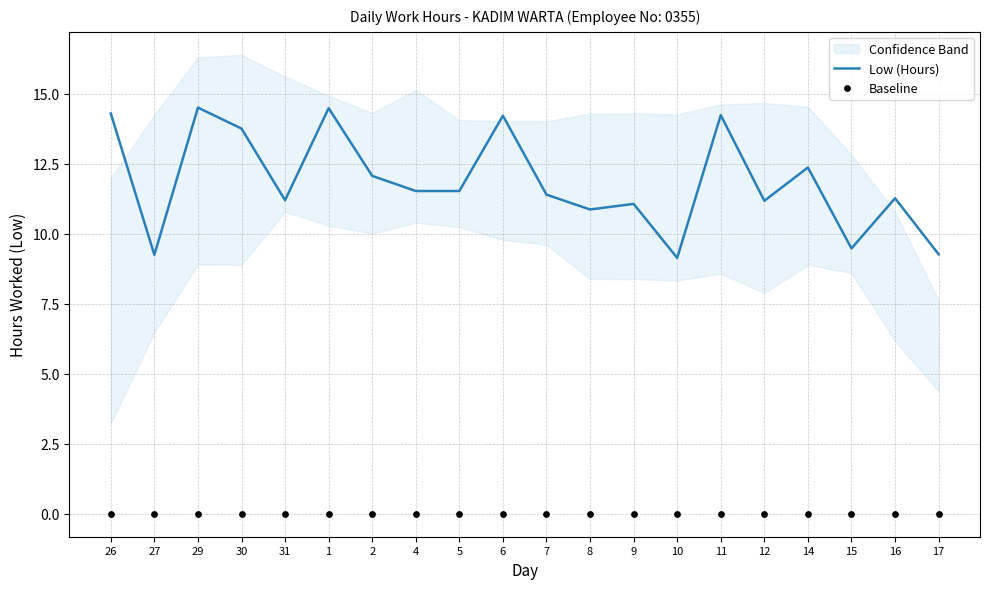

The Low (Hours) series shows 14.5 at 1. True or false?

True